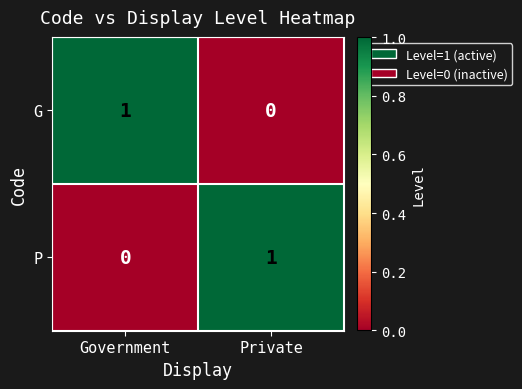

The P series shows 0 at Government. True or false?

True